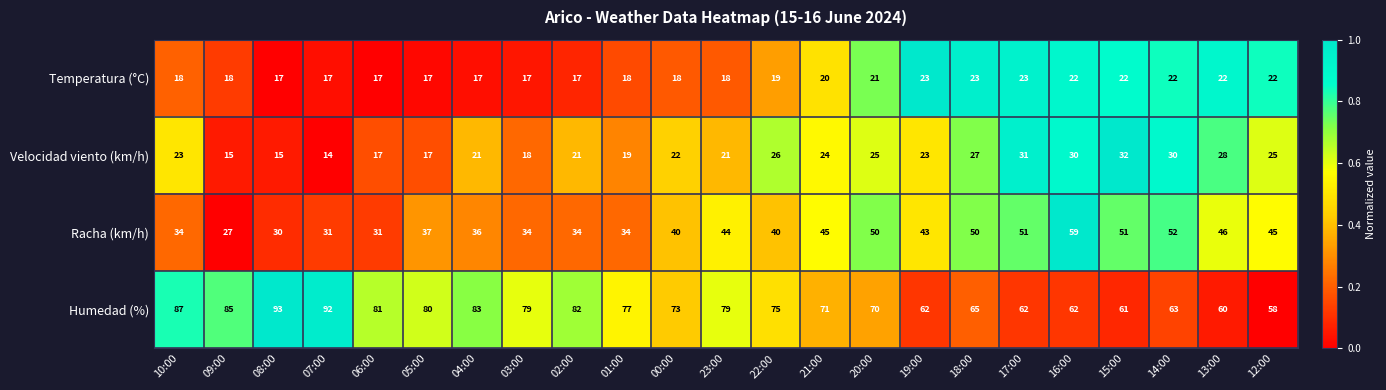

Rank the series by their maximum value, from highest to lowest.

Humedad (%), Racha (km/h), Velocidad viento (km/h), Temperatura (°C)